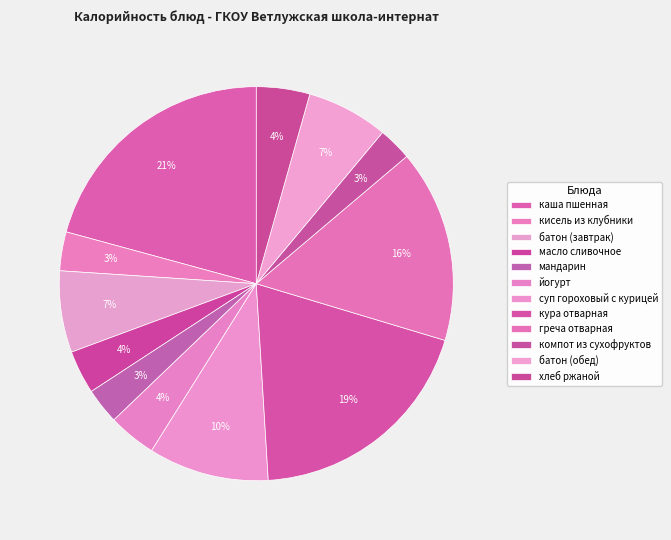

Rank the categories by value from highest to lowest.

каша пшенная, кура отварная, греча отварная, суп гороховый с курицей, батон (завтрак), батон (обед), хлеб ржаной, йогурт, масло сливочное, кисель из клубники, мандарин, компот из сухофруктов